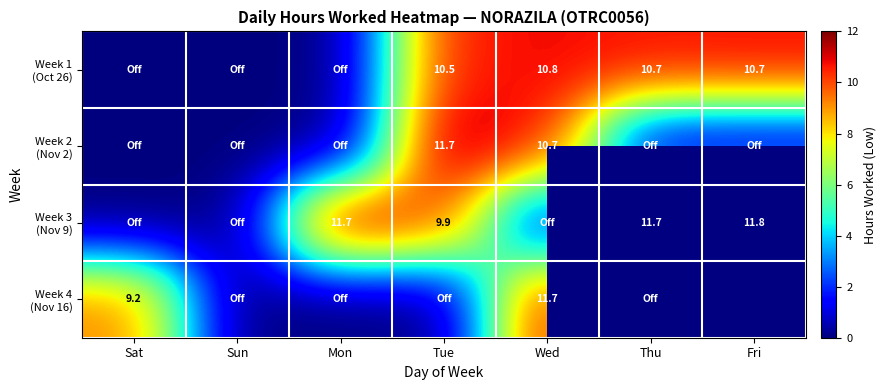

The Week 4 (Nov 16) series shows 13.9 at Sat. True or false?

False